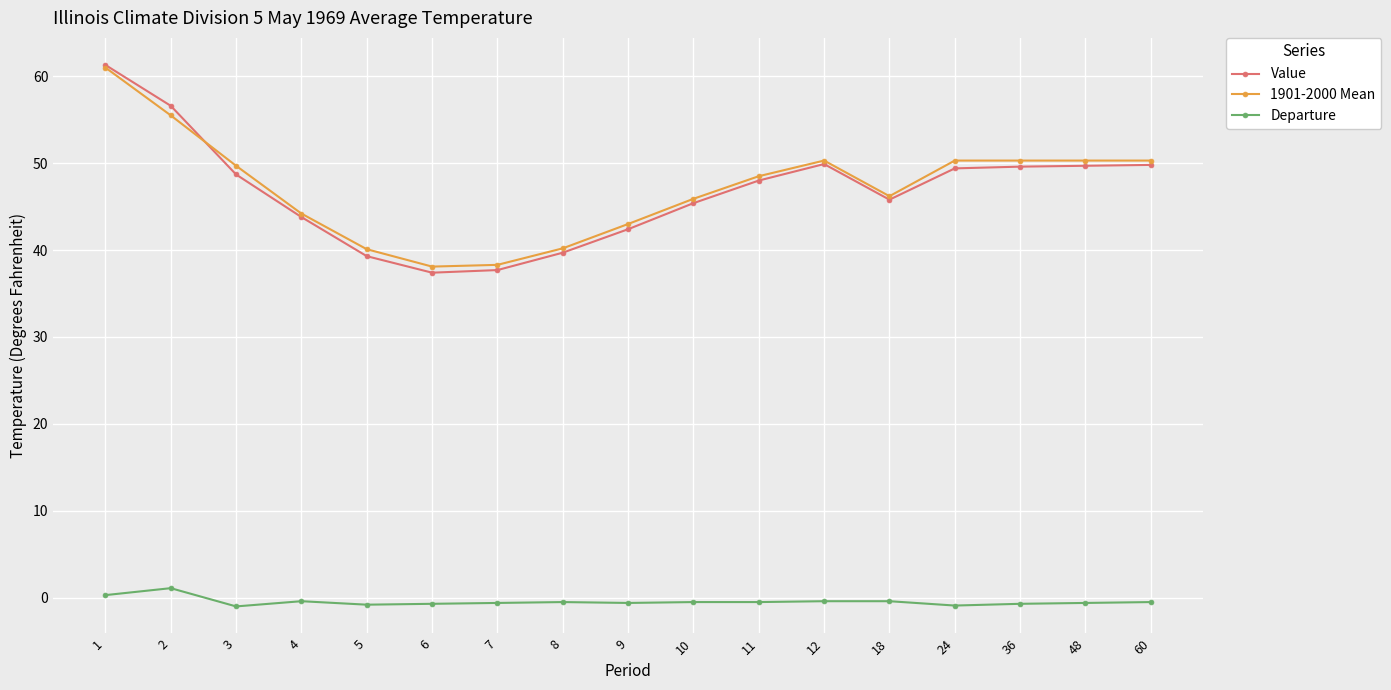

What is the greatest value displayed?

61.3